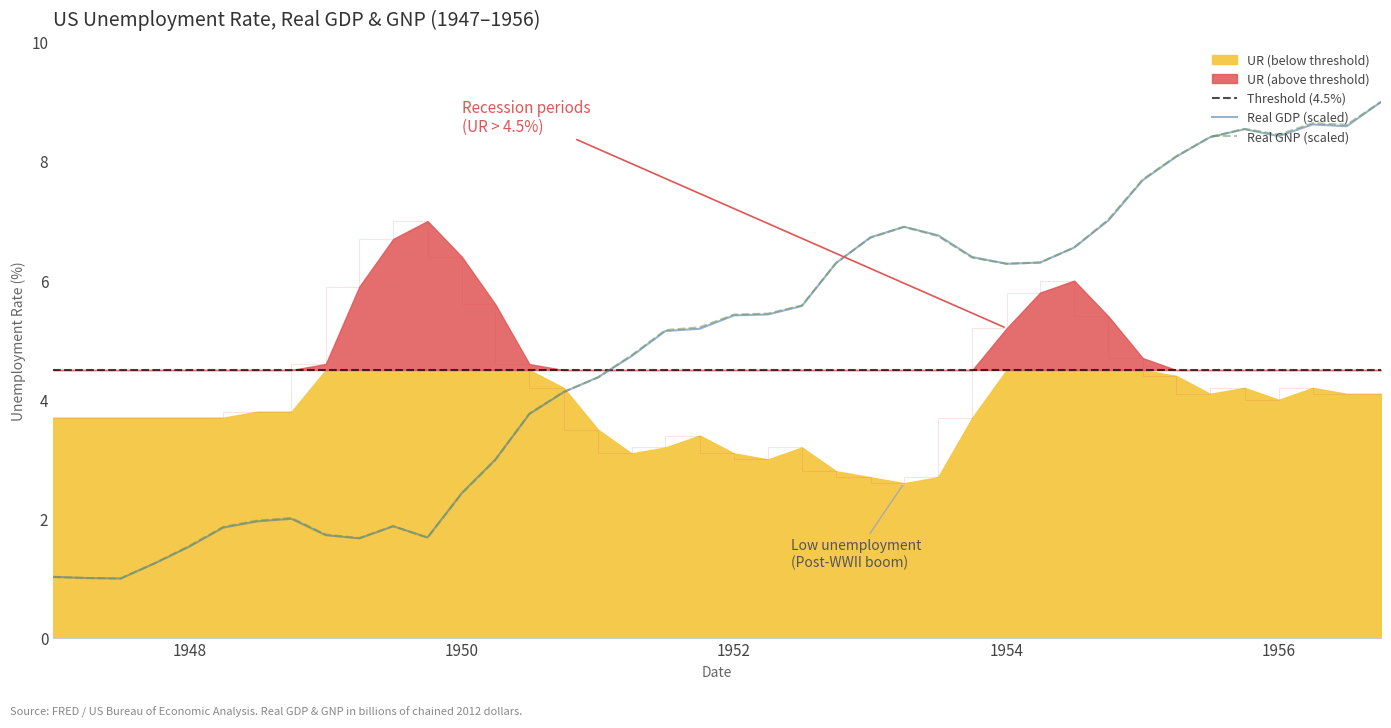

What is the greatest value displayed?

9.0